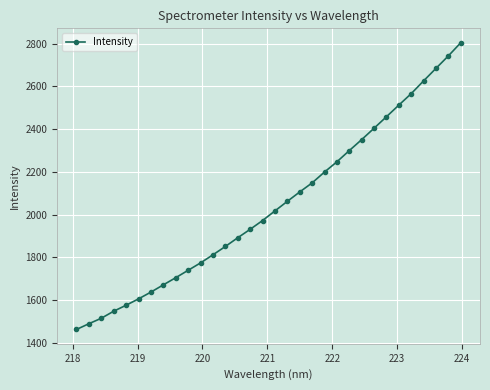

What is the sum of all values?

65400.4